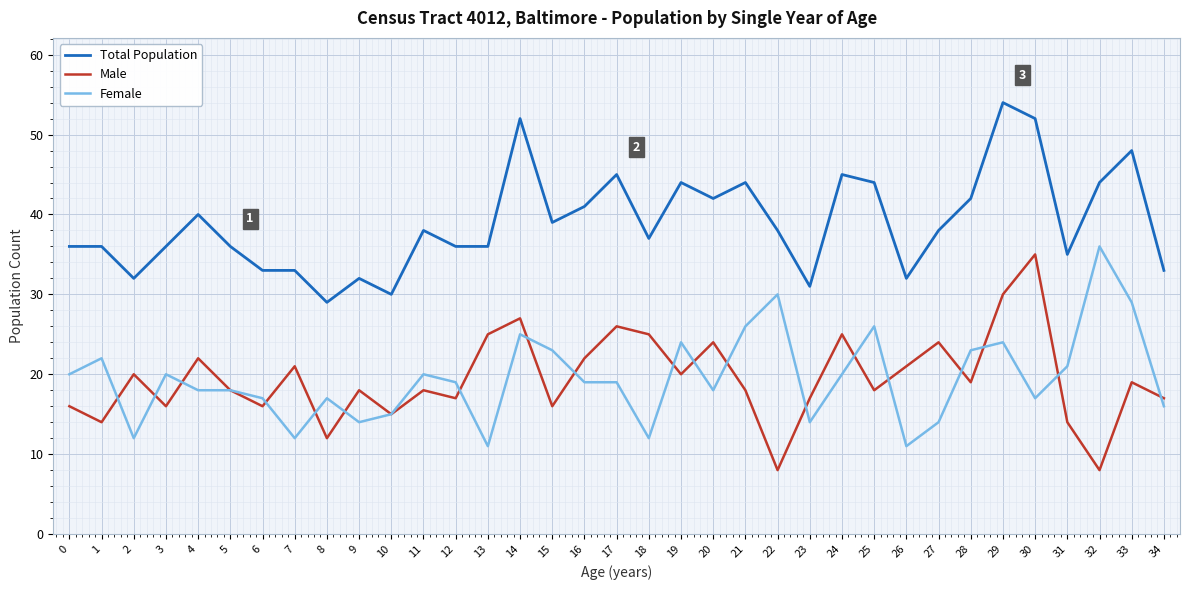

At which label does Male reach its peak?

30